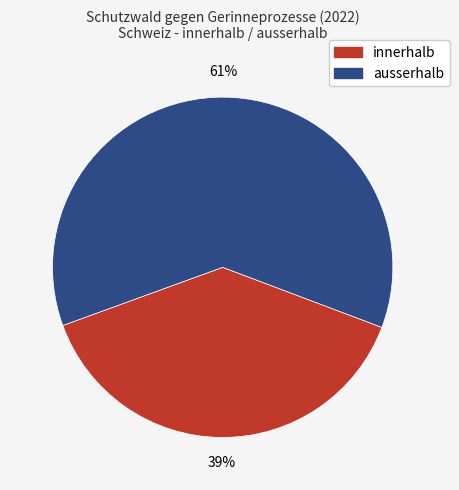

Does ausserhalb account for over 50% of the chart?

Yes